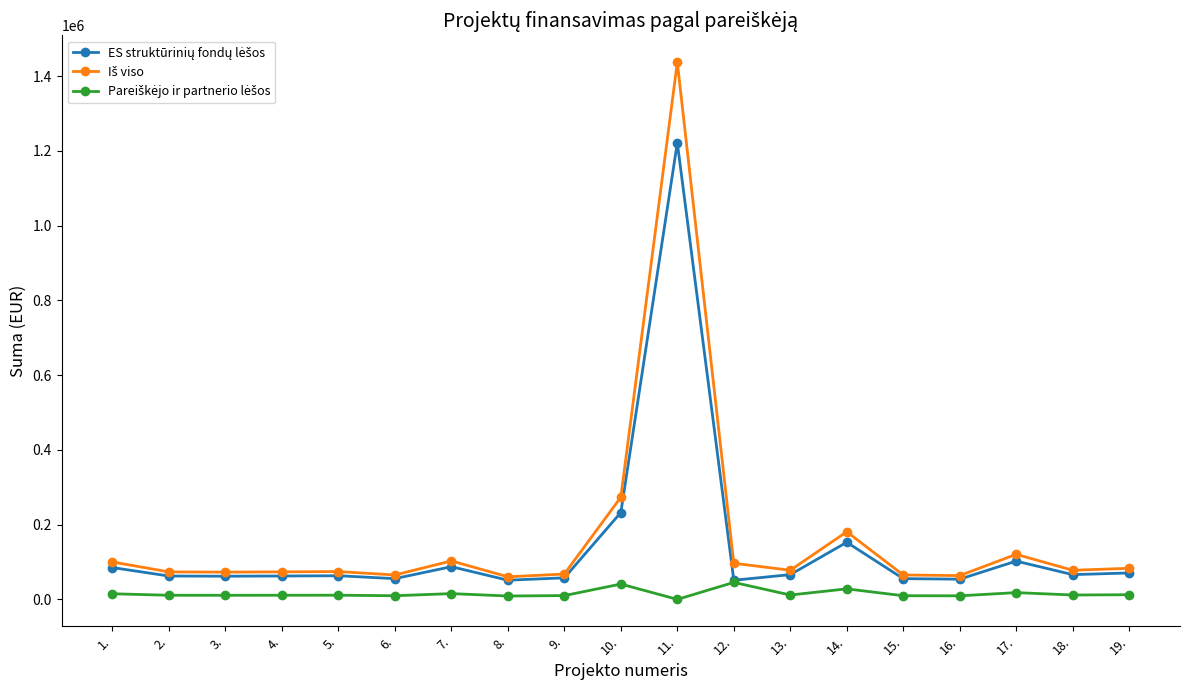

Count the number of categories in the chart.

19